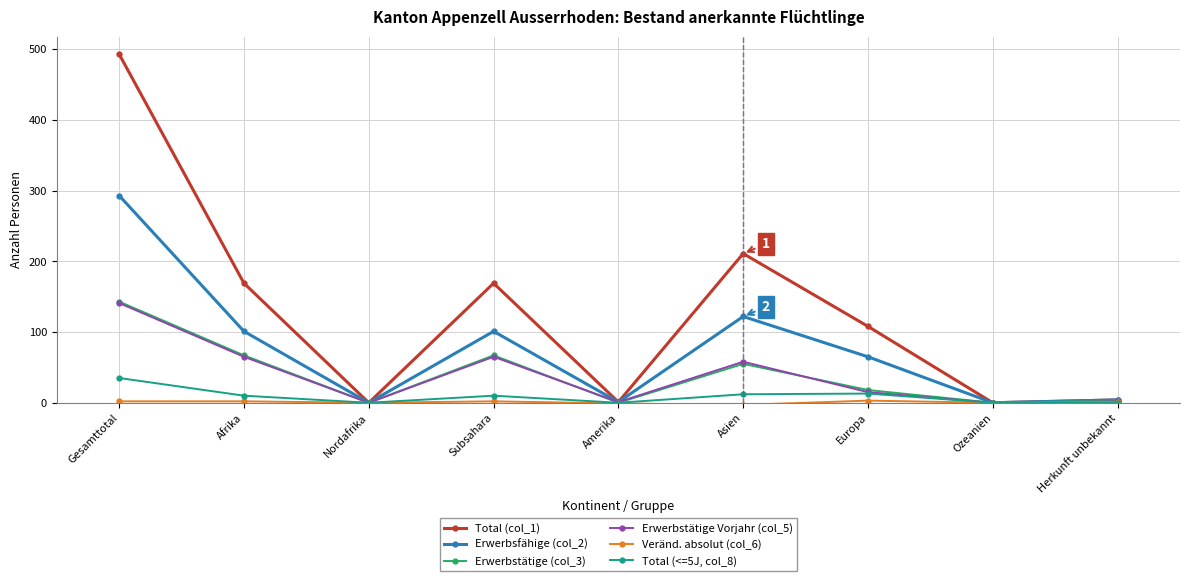

True or false: Erwerbstätige Vorjahr (col_5) has more than 0 interior local peaks.

True